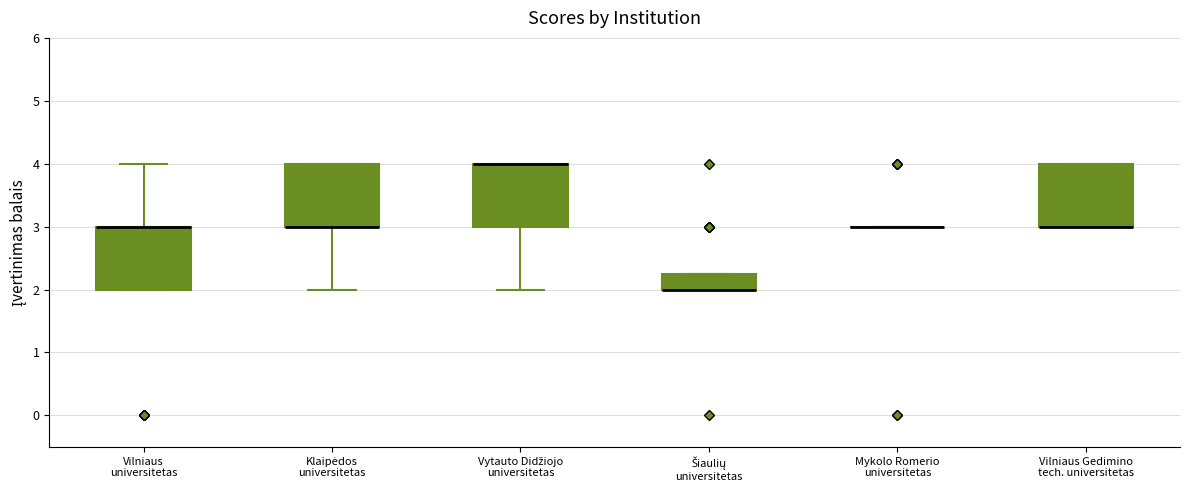

Reading left to right, transcribe this box plot: for each box, give where its median line is, the range the box spans, and where its two whiskers end, as read against the y-axis. The values are not printed on the chart, so give them approximately, as read against the axis.

Vilniaus universitetas: median 3.0 (drawn on the box's upper edge), box 2.0 to 3.0, whiskers 2.0 to 4.0
Klaipėdos universitetas: median 3.0 (drawn on the box's lower edge), box 3.0 to 4.0, whiskers 2.0 to 4.0
Vytauto Didžiojo universitetas: median 4.0 (drawn on the box's upper edge), box 3.0 to 4.0, whiskers 2.0 to 4.0
Šiaulių universitetas: median 2.0 (drawn on the box's lower edge), box 2.0 to 2.3, whiskers 2.0 to 2.3
Mykolo Romerio universitetas: box collapsed to a line at 3.0, whiskers 3.0 to 3.0
Vilniaus Gedimino tech. universitetas: median 3.0 (drawn on the box's lower edge), box 3.0 to 4.0, whiskers 3.0 to 4.0